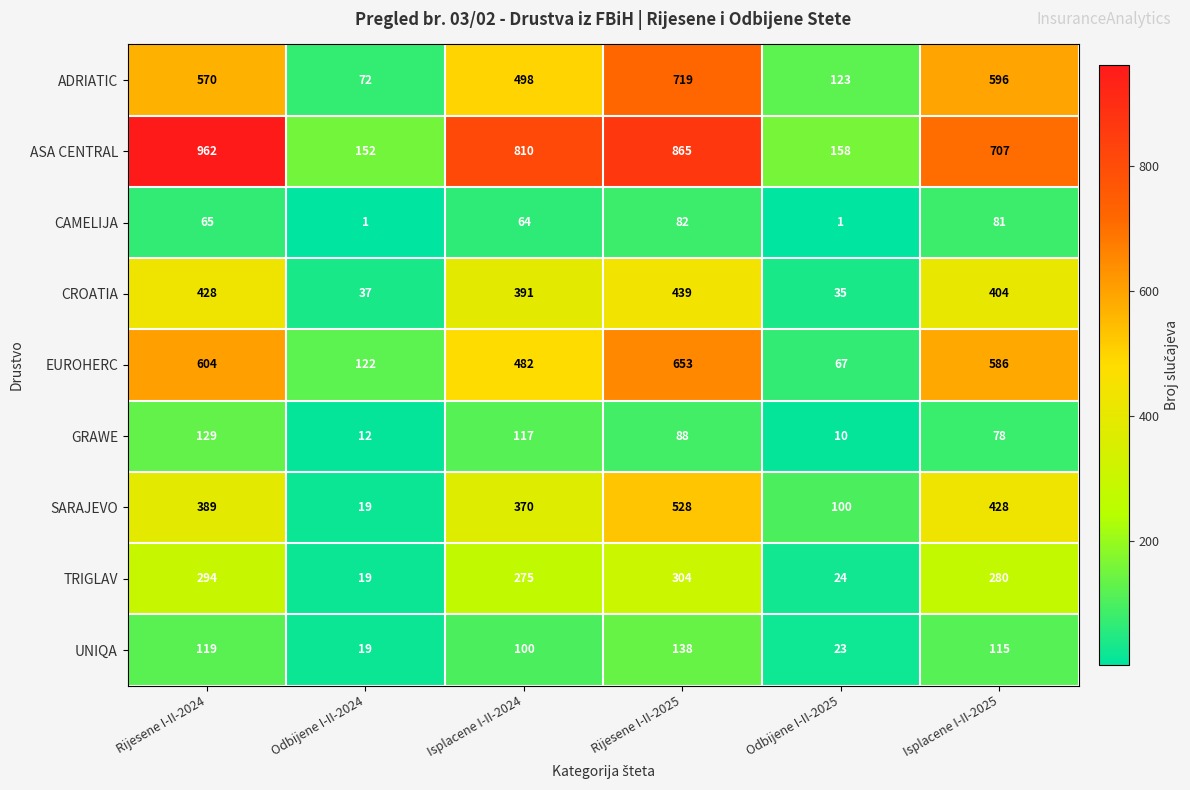

Rank the series by their maximum value, from highest to lowest.

ASA CENTRAL, ADRIATIC, EUROHERC, SARAJEVO, CROATIA, TRIGLAV, UNIQA, GRAWE, CAMELIJA